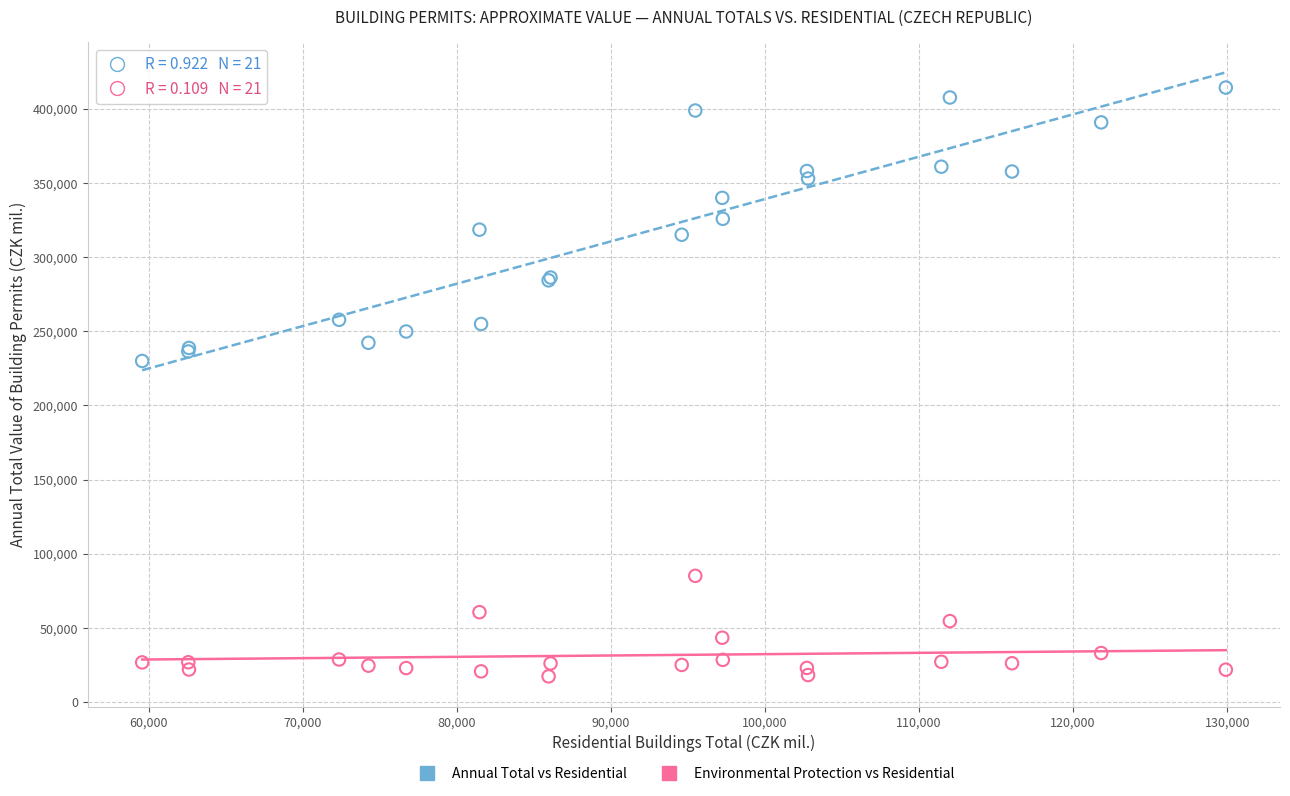

Which series reaches the minimum Y coordinate?

Environmental Protection vs Residential